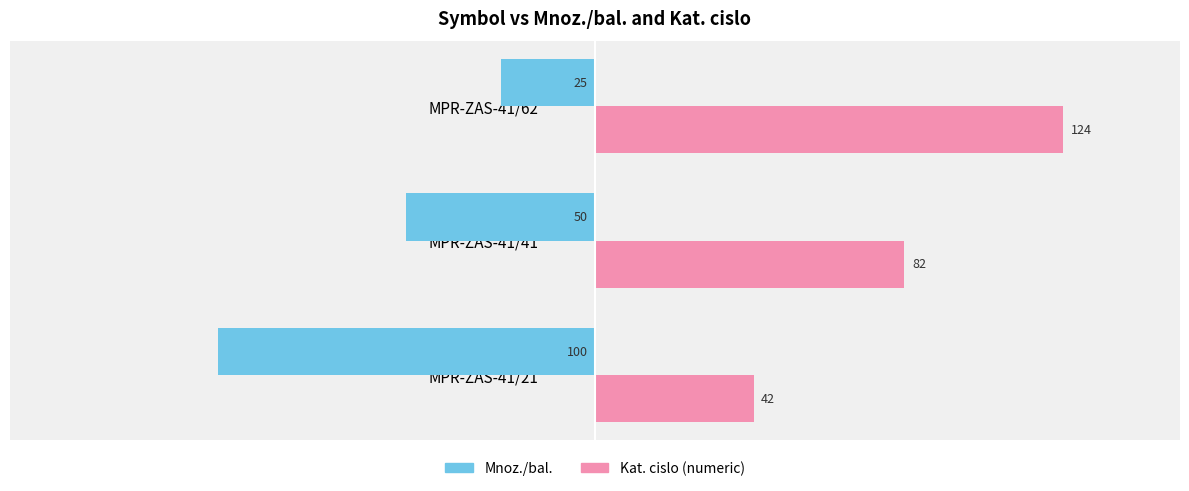

Is the value of Kat. cislo (numeric) at MPR-ZAS-41/62 greater than the value of Mnoz./bal. at MPR-ZAS-41/62?

Yes